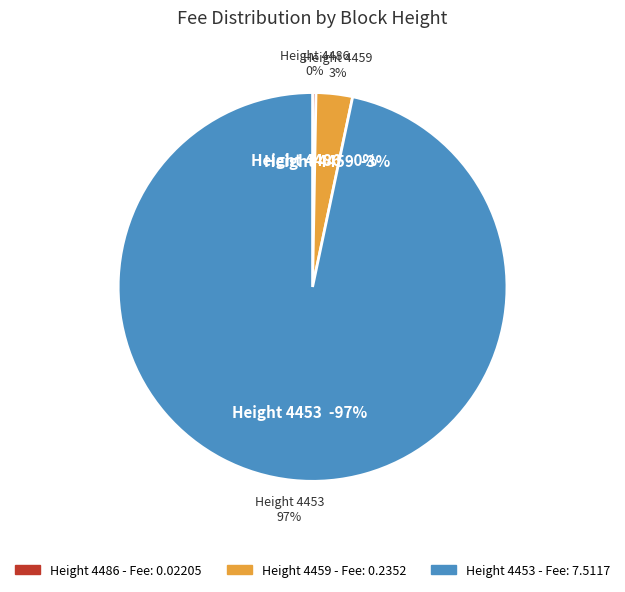

What is the largest slice in the pie chart?

4453